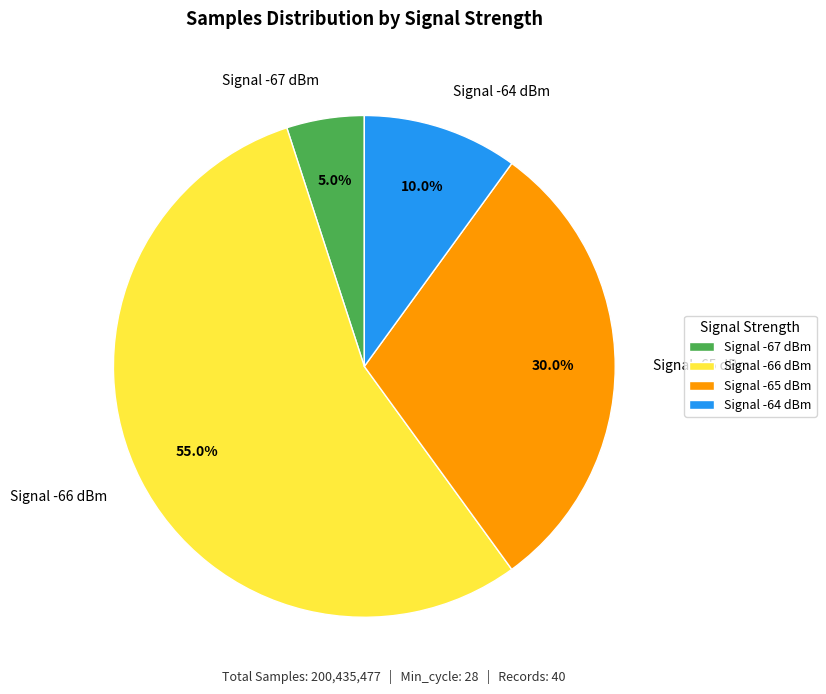

Does Signal -66 dBm represent more than half of the total?

Yes